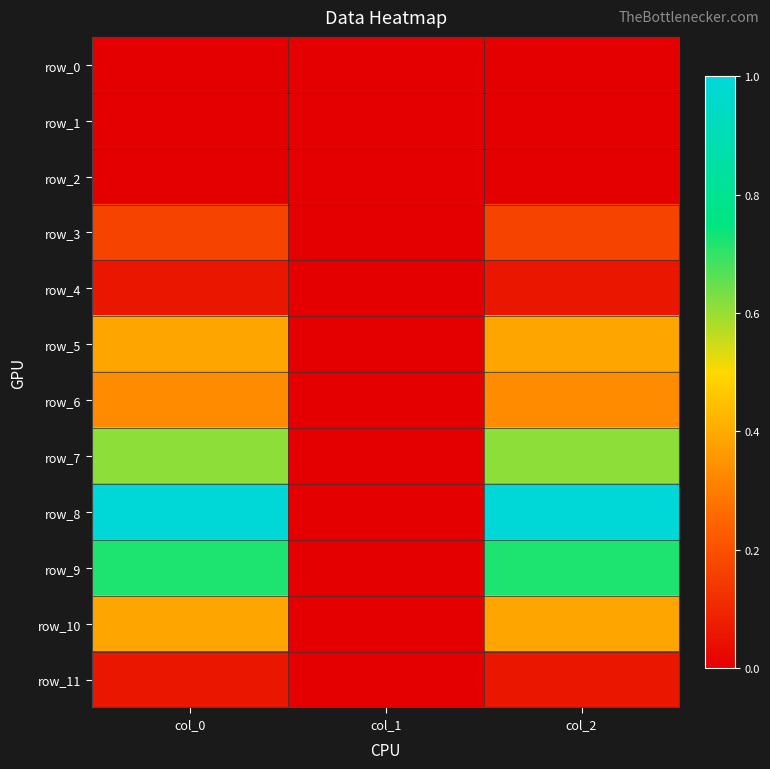

What is the difference between the row_6 values at col_1 and col_0?

0.3